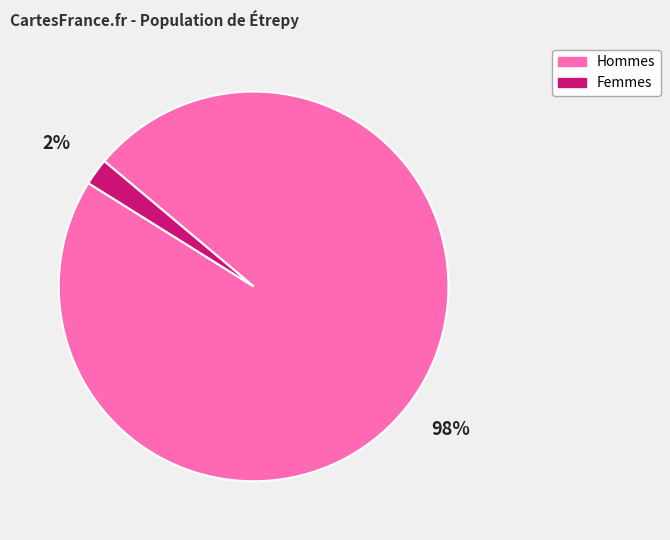

To the nearest percent, what is the average slice percentage?

50%